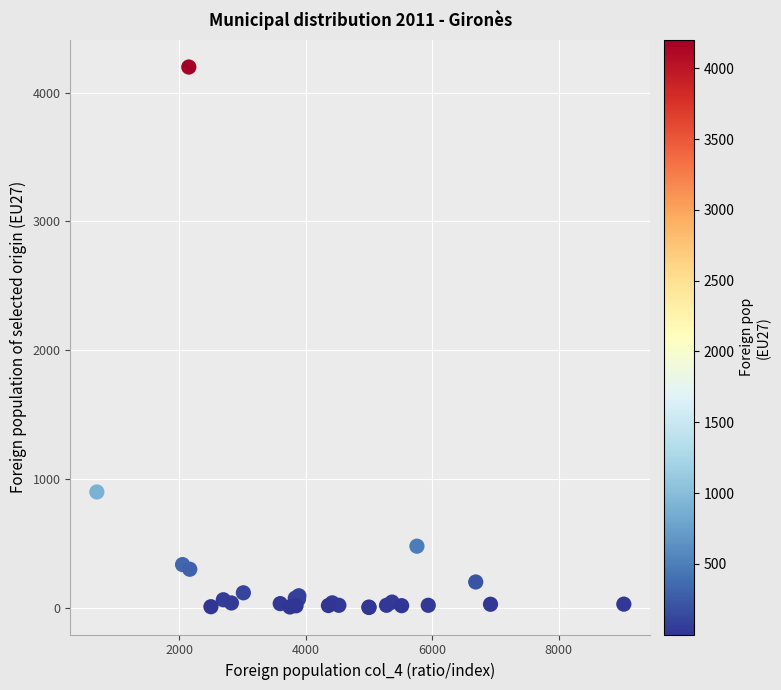

What Y value in the scatter plot is closest to 2100?

899